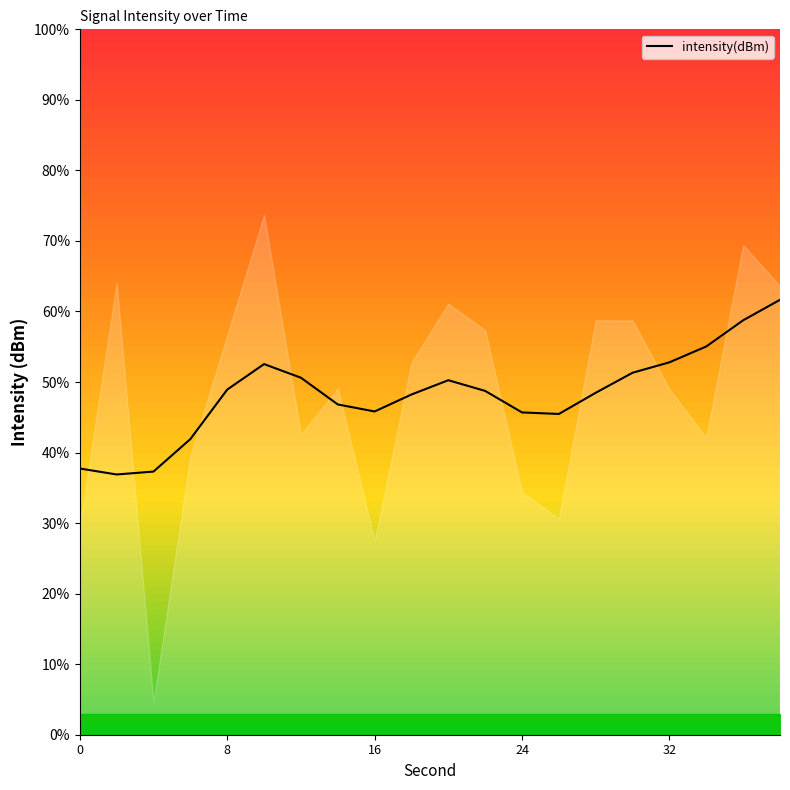

What is the average value?

48.3